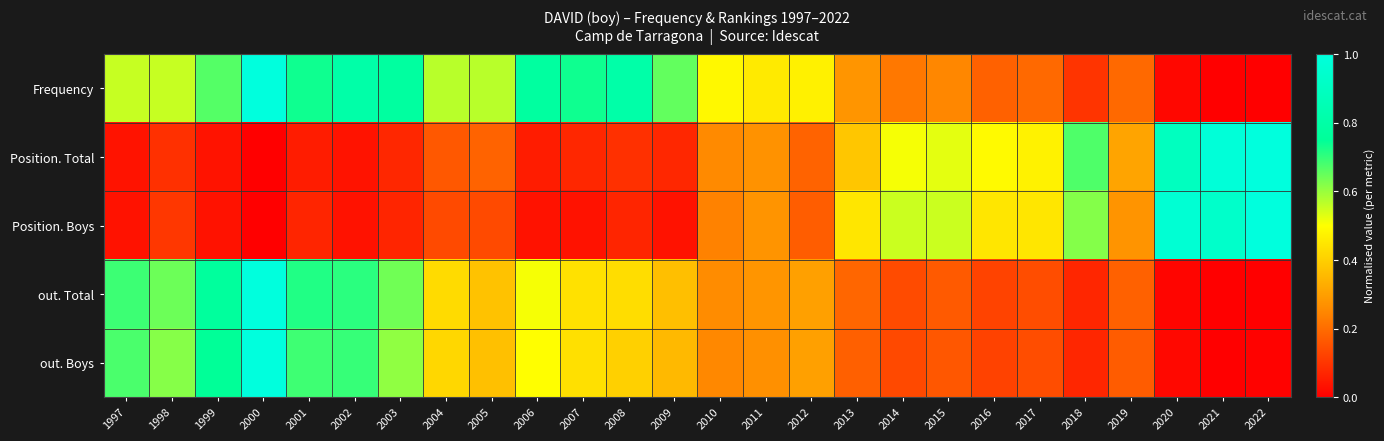

What is the spread (max minus min) of values at 2003?

0.7